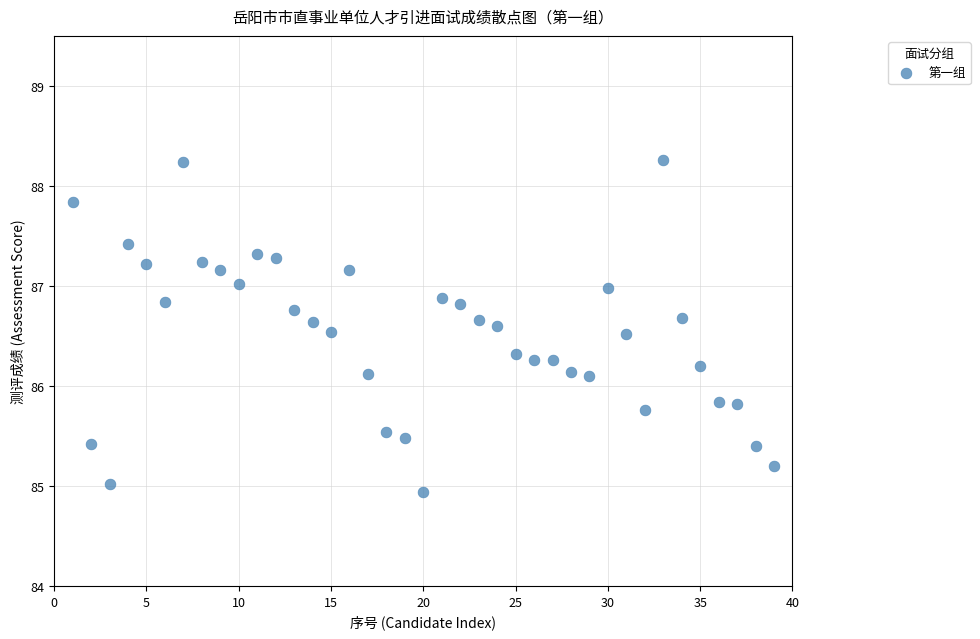

What is the range of X values (max minus min)?

38.0